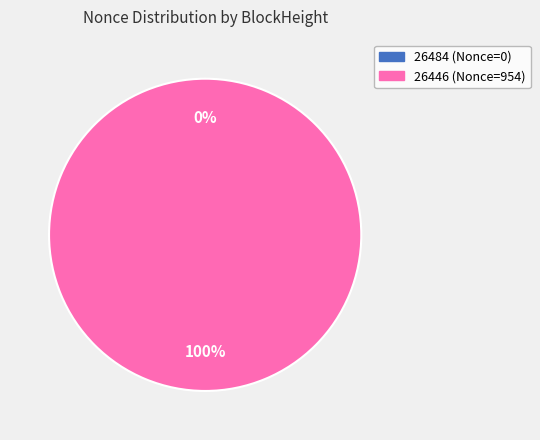

Is it true that 26446 is 99% of the pie?

False